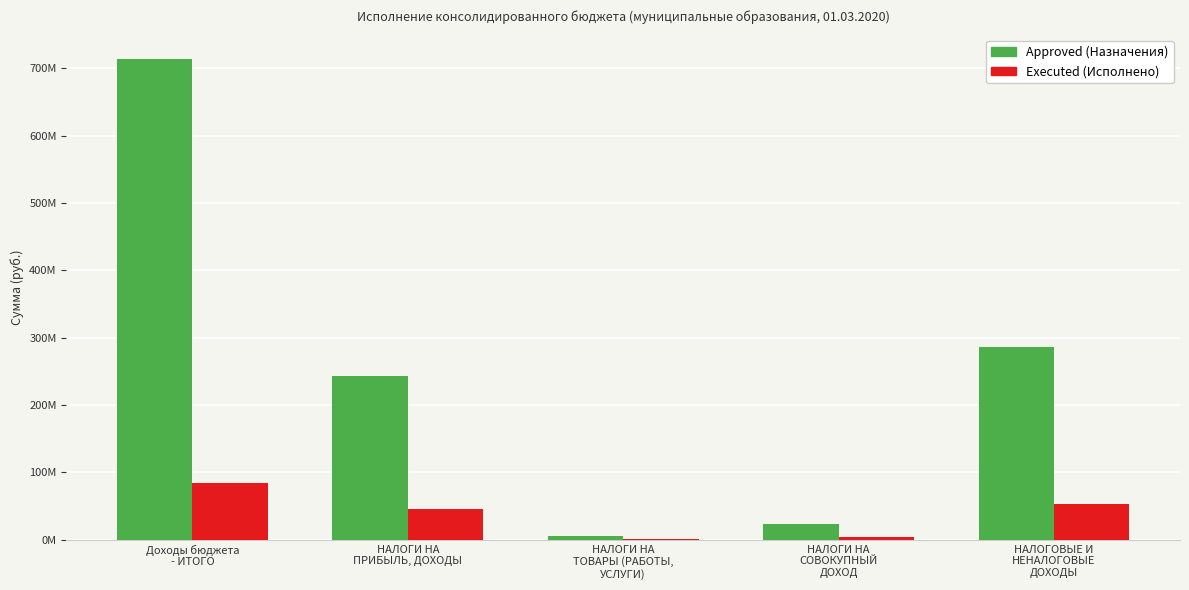

What are all the series names shown in the legend?

Approved (Назначения), Executed (Исполнено)